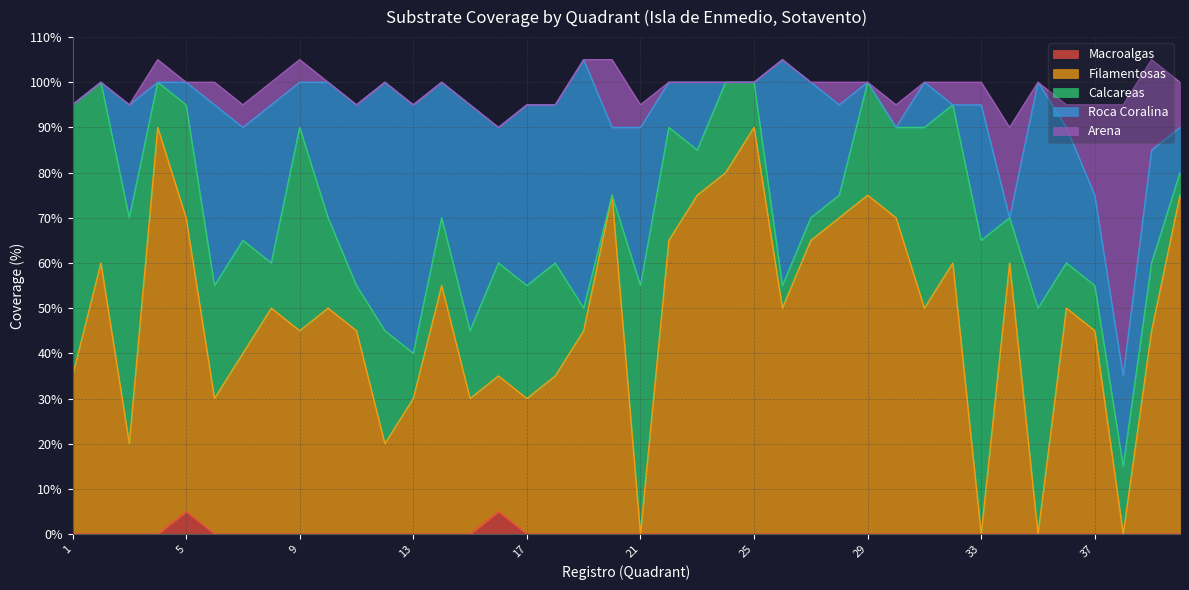

What is the spread (max minus min) of values at 5?

65